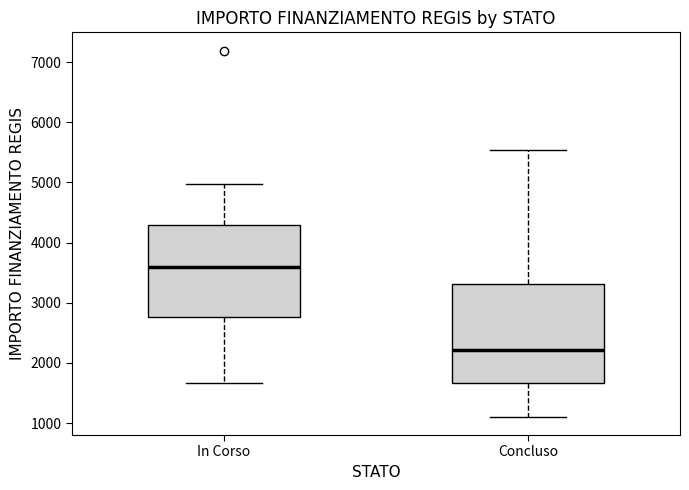

Reading left to right, read every box against the y-axis: the position of its median line, the range the box covers, and the ends of its whiskers. The values are not printed on the chart, so give them approximately, as read against the axis.

In Corso: median 3600, box 2800 to 4300, whiskers 1700 to 5000
Concluso: median 2200, box 1700 to 3300, whiskers 1100 to 5500